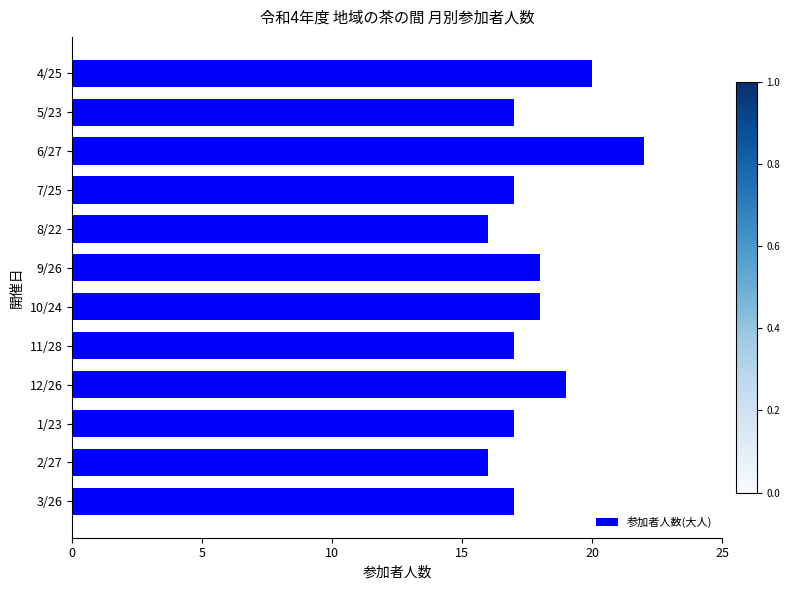

Reading bottom to top, what are all the values shown in this chart?

3/26=17	2/27=16	1/23=17	12/26=19	11/28=17	10/24=18	9/26=18	8/22=16	7/25=17	6/27=22	5/23=17	4/25=20